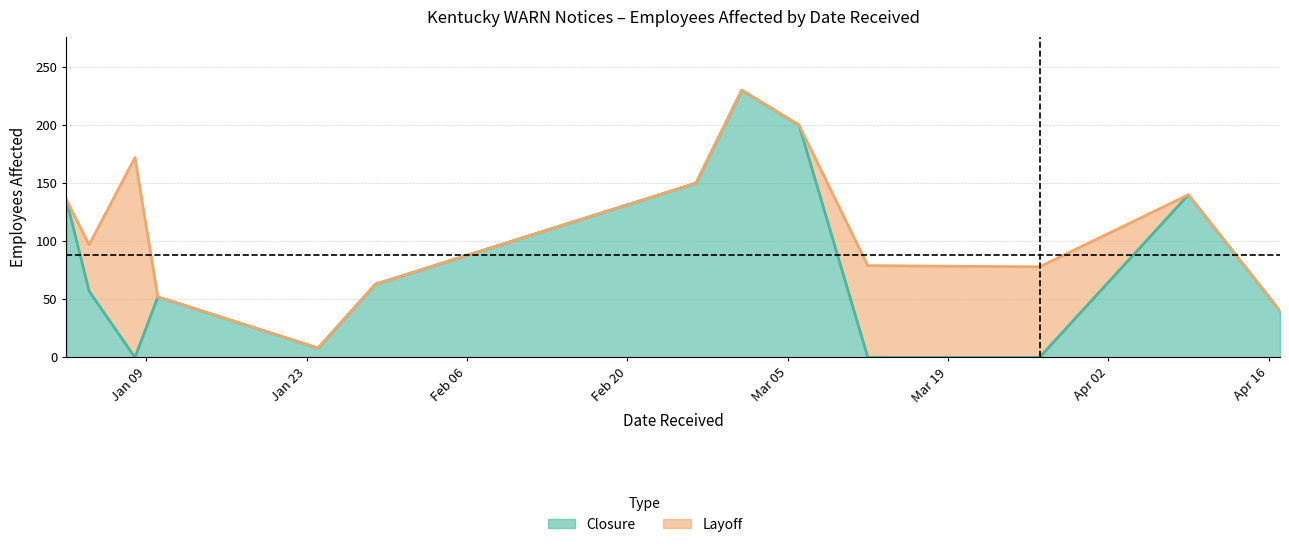

Reading left to right, extract all data points from this chart.

2024-01-02=136	2024-01-04=57	2024-01-08=0	2024-01-10=52	2024-01-11=49	2024-01-24=8	2024-01-29=63	2024-02-26=150	2024-03-01=230	2024-03-06=200	2024-03-12=0	2024-03-27=0	2024-04-09=140	2024-04-17=40